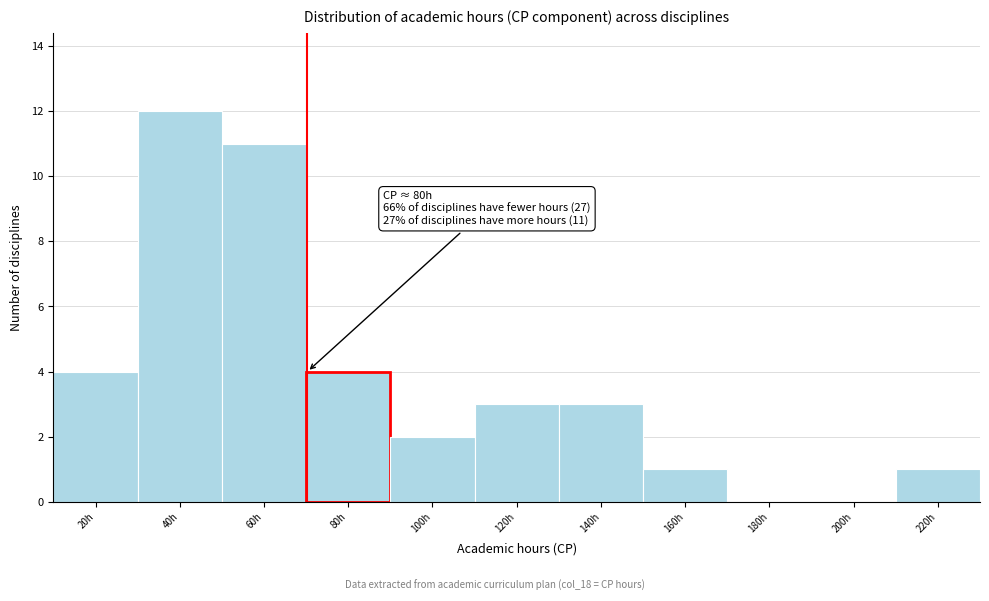

Reading right to left, list all the values displayed in this chart.

220h=1	200h=0	180h=0	160h=1	140h=3	120h=3	100h=2	80h=4	60h=11	40h=12	20h=4